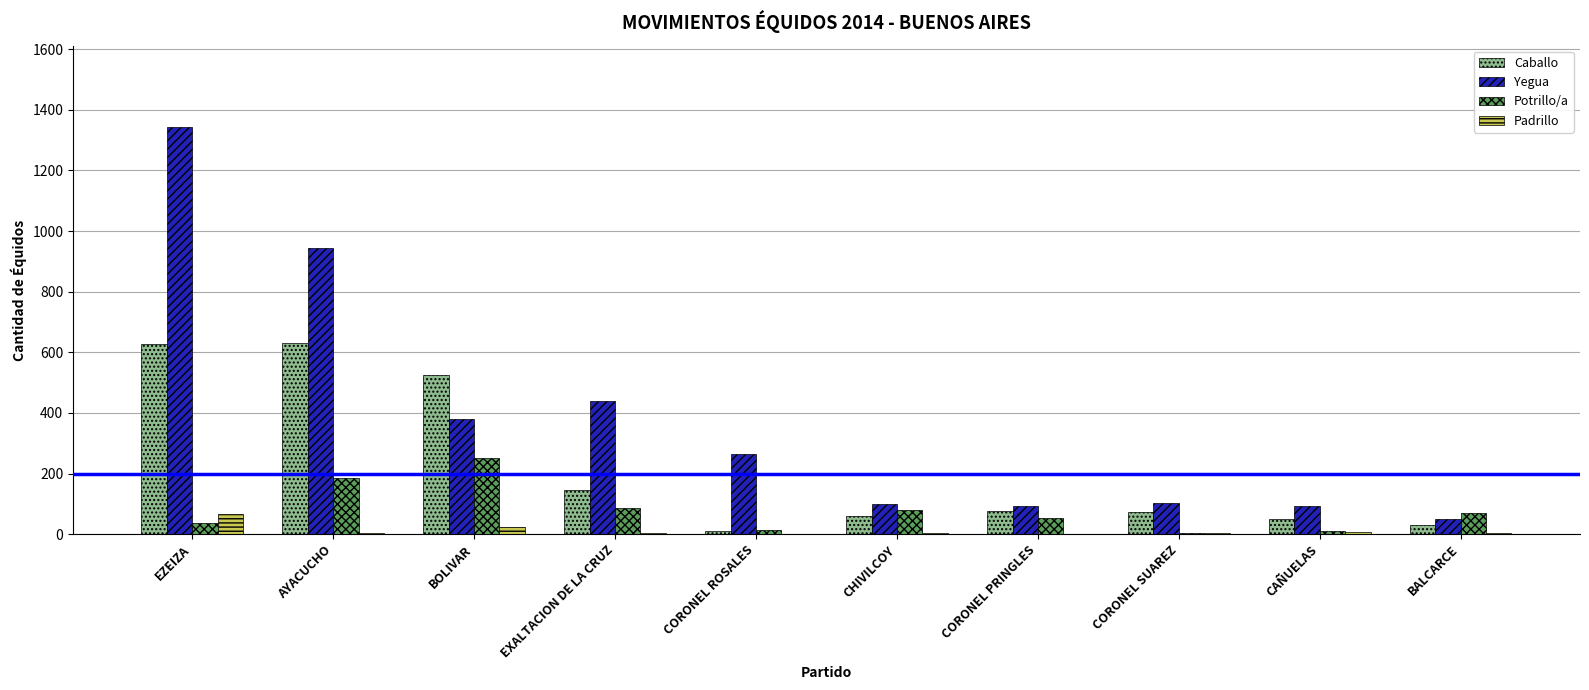

Is it true that Yegua equals 101 at CHIVILCOY?

True